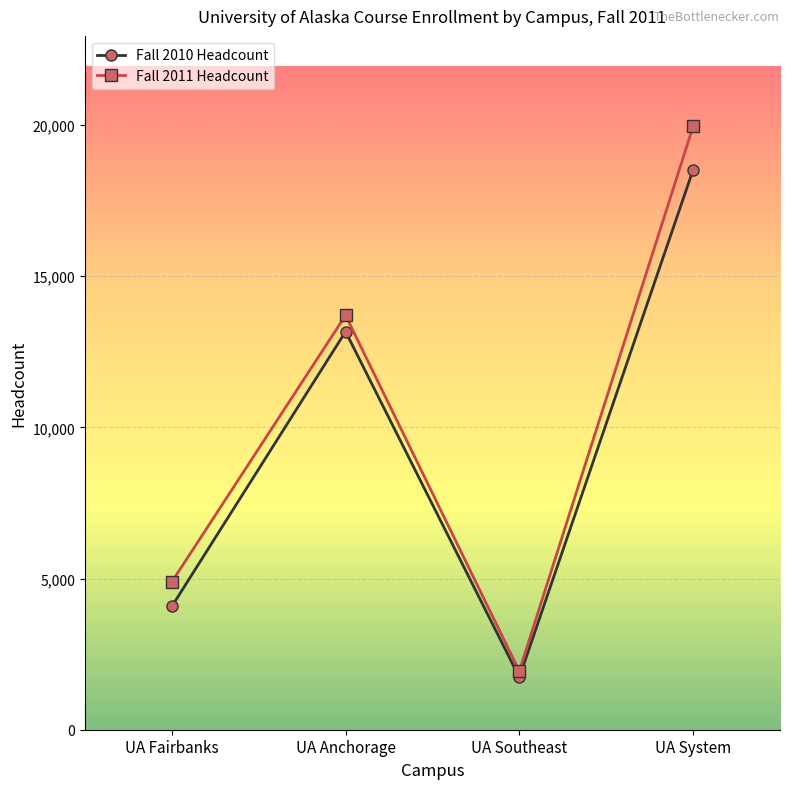

What is the difference between the maximum and minimum values in the Fall 2010 Headcount series?

16787